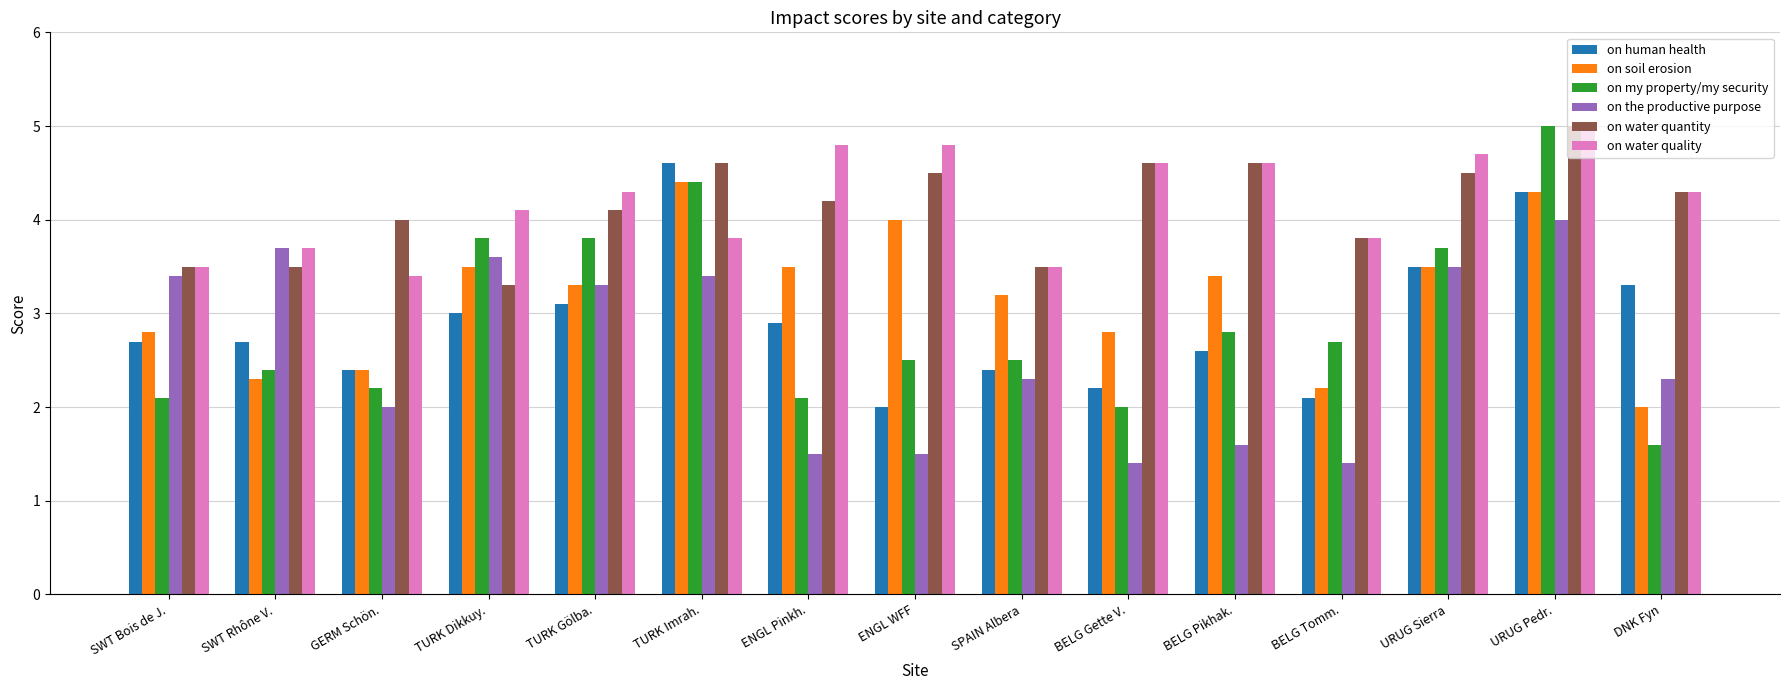

Count the number of data series in this chart.

6